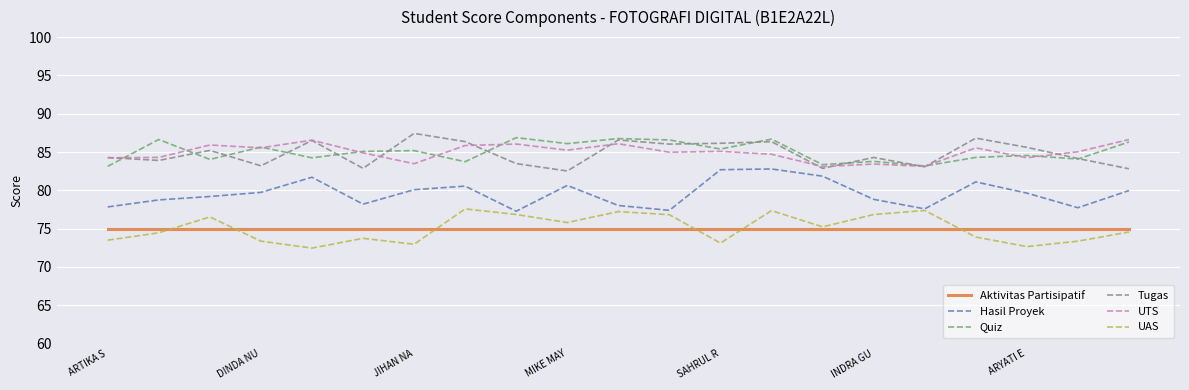

How many series are shown in this chart?

6